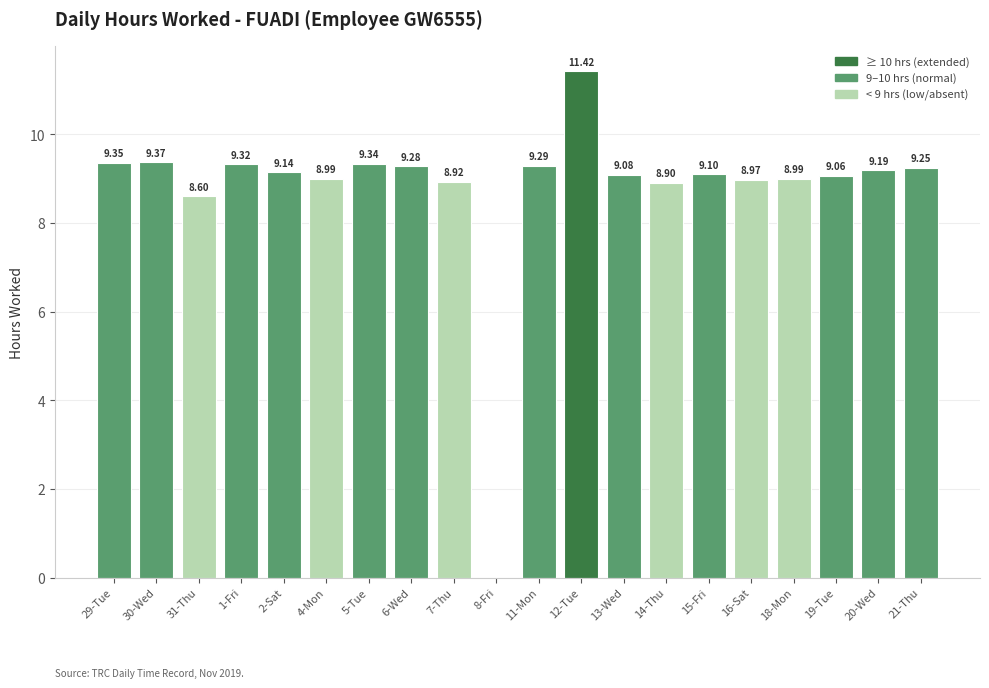

How many categories are shown in the chart?

20